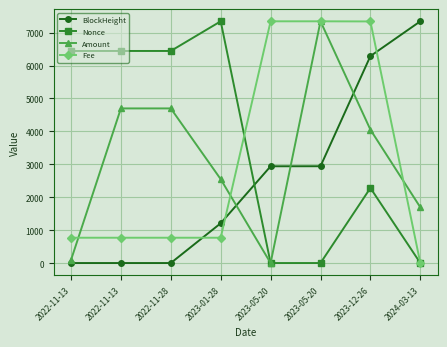

What is the total value across all series at 2024-03-13?

9061.2